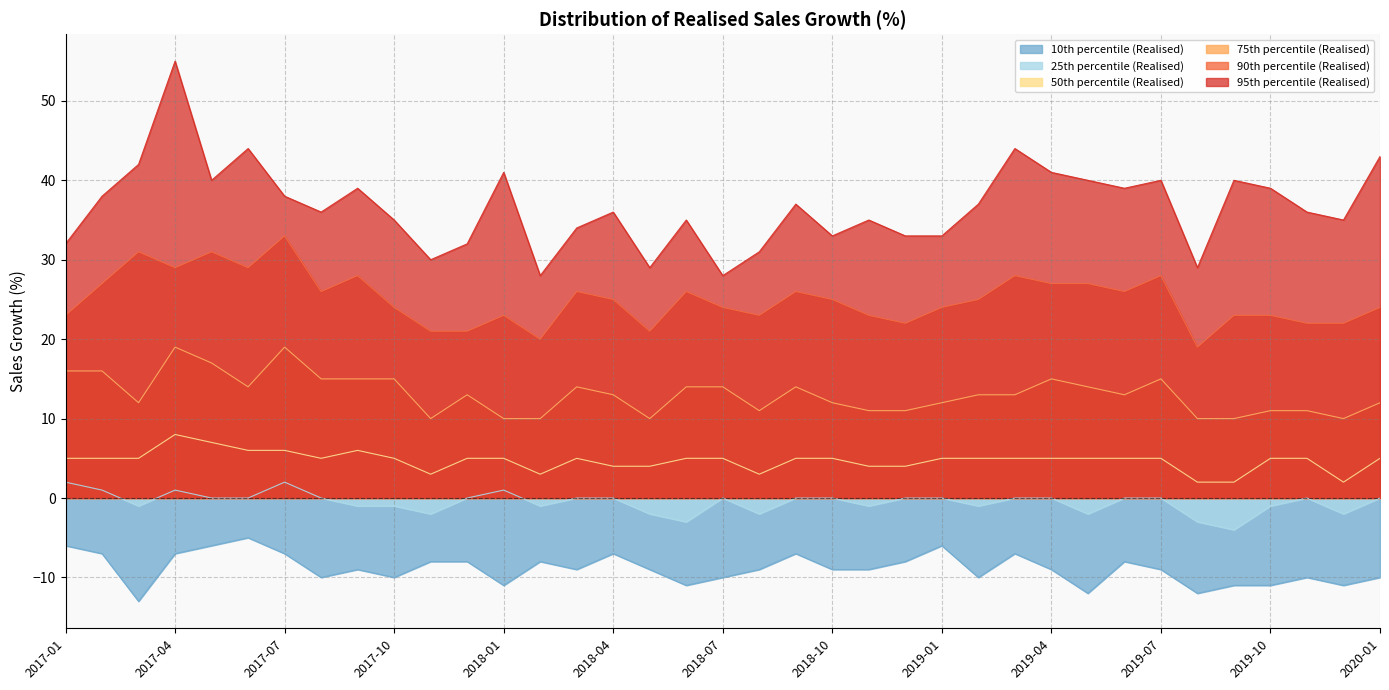

What is the sum of the 95th percentile (Realised) values at 2017-07 and 2018-08?

69